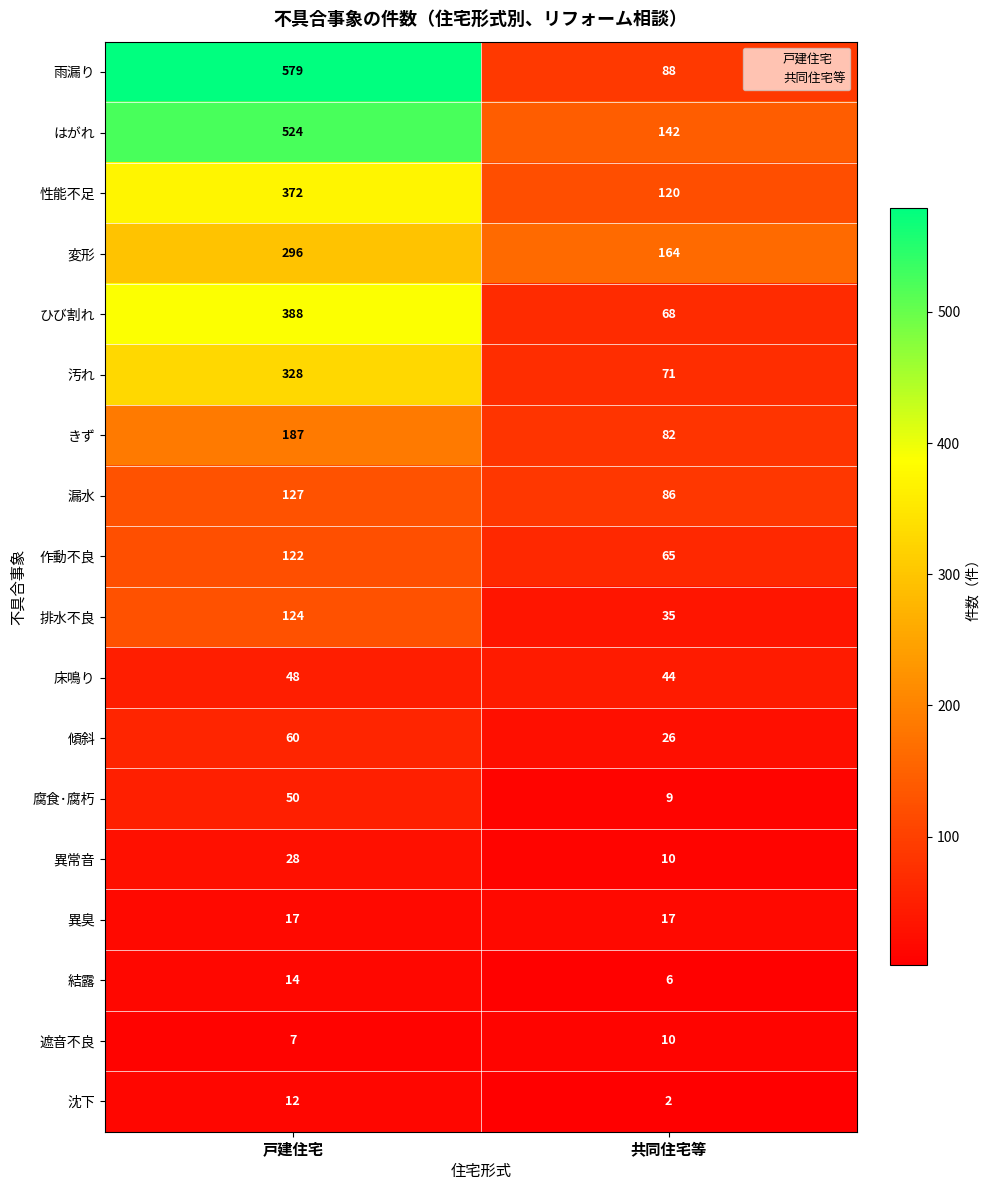

Rank the series by their maximum value, from lowest to highest.

遮音不良, 沈下, 結露, 異臭, 異常音, 床鳴り, 腐食･腐朽, 傾斜, 作動不良, 排水不良, 漏水, きず, 変形, 汚れ, 性能不足, ひび割れ, はがれ, 雨漏り